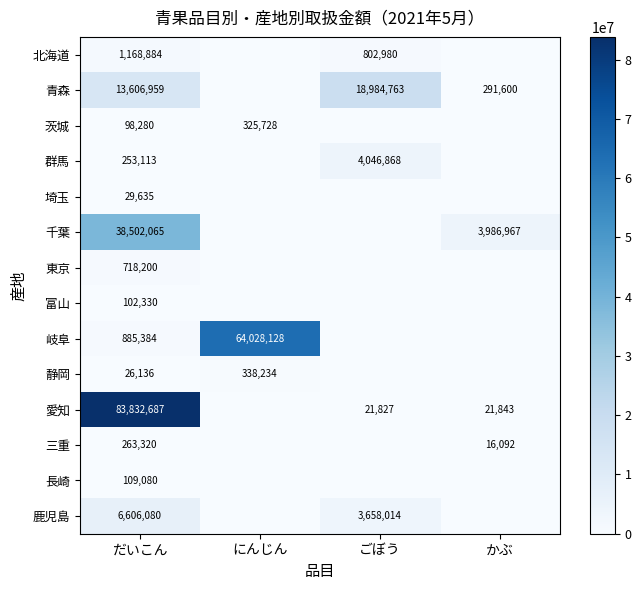

Is it true that 青森 equals 9010006 at だいこん?

False